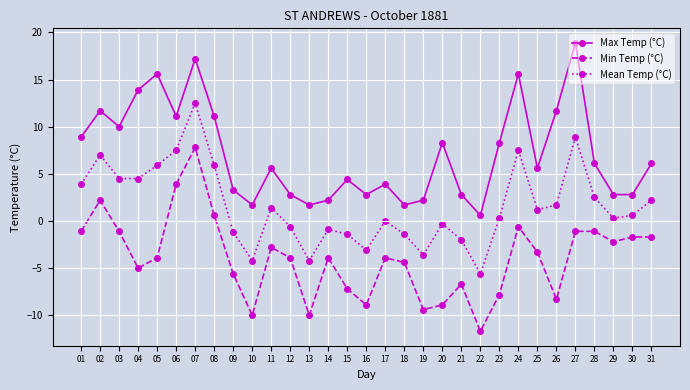

What is the sum of the Max Temp (°C) values at 04 and 06?

25.0